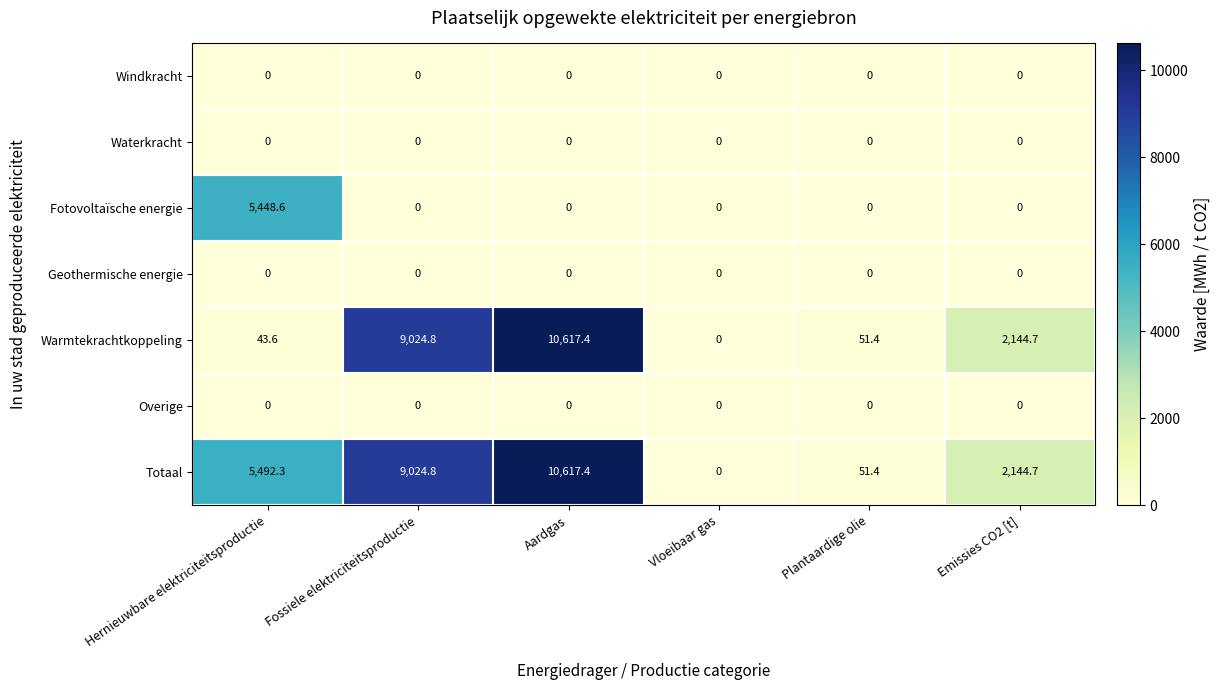

What is the spread (max minus min) of values at Plantaardige olie?

51.4